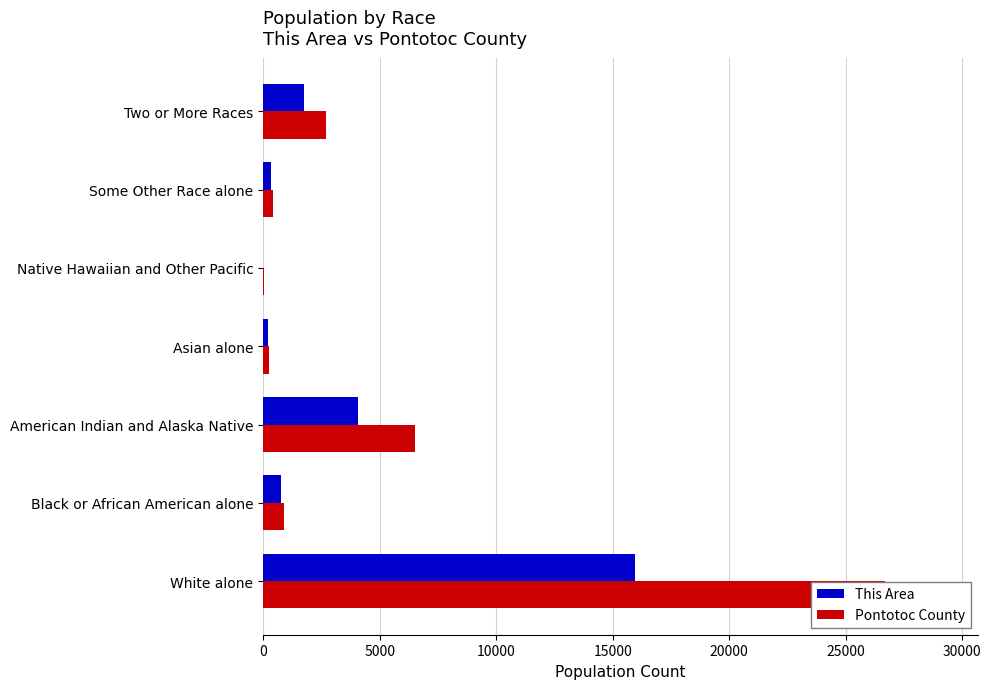

What are all the series names shown in the legend?

This Area, Pontotoc County